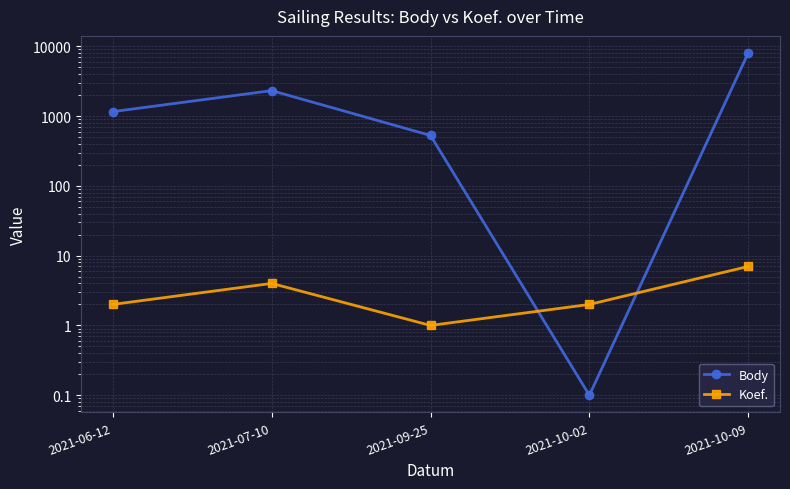

At which label does Koef. reach its peak?

2021-10-09